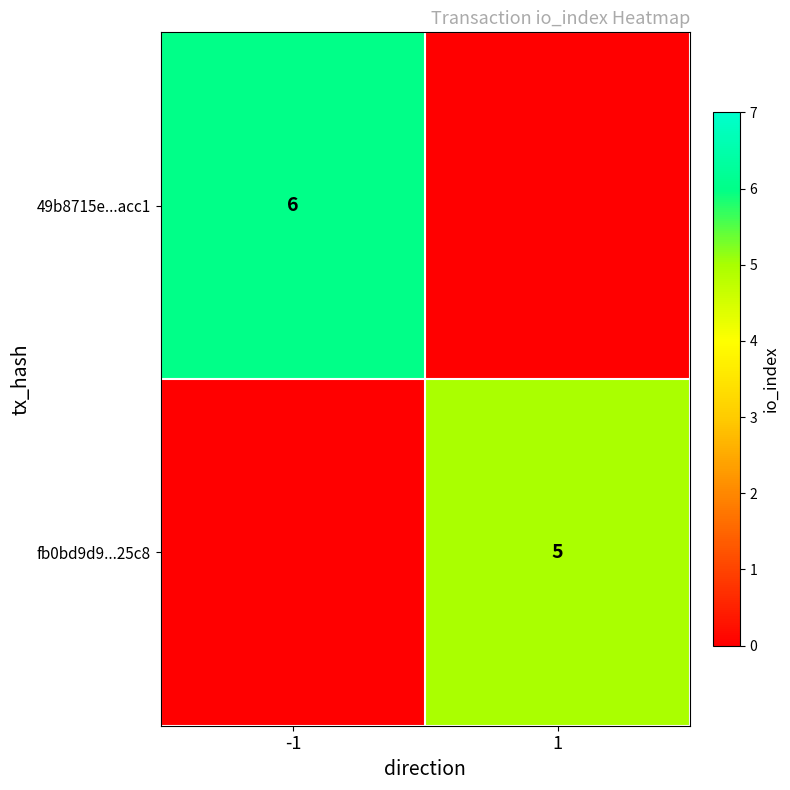

True or false: fb0bd9d9...25c8 has a value of 5 at 1.

True